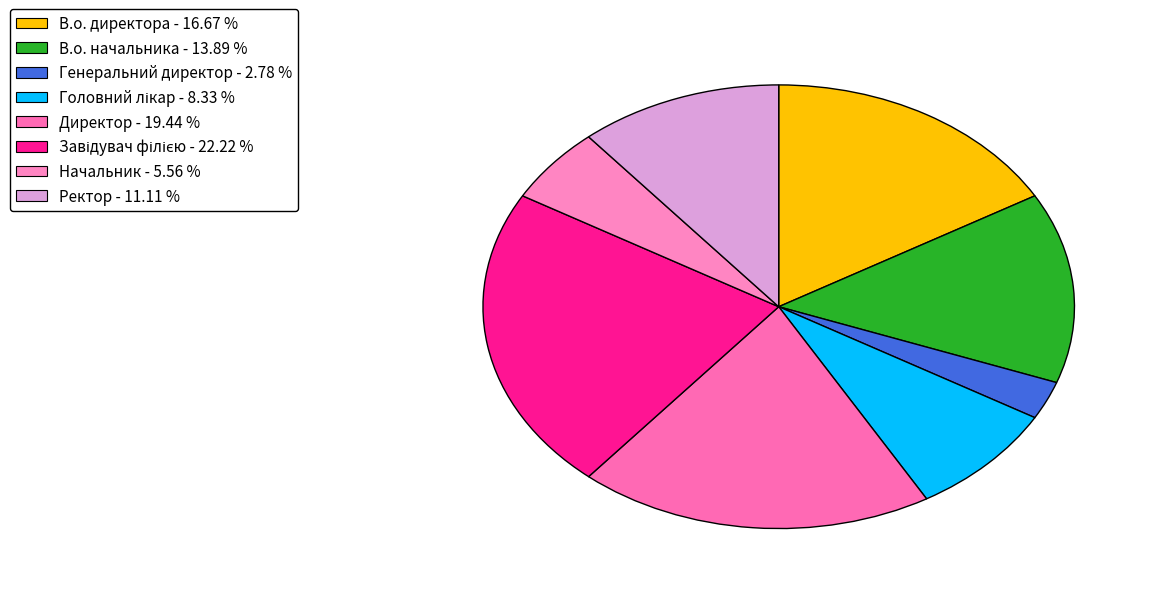

To the nearest percent, what percentage of the pie is Генеральний директор?

3%